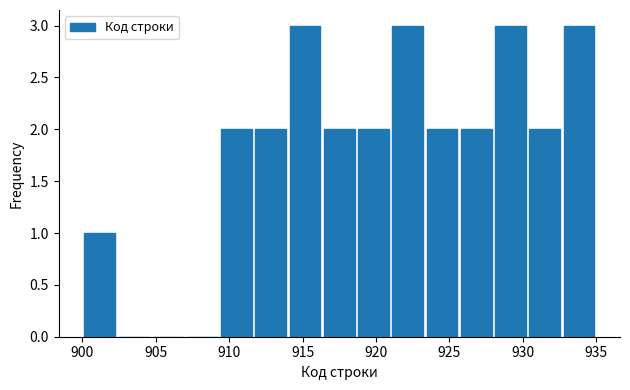

Reading left to right, transcribe this chart: for each bar, give the range it covers on the x-axis and its height. Neither the bar edges nor the heights are printed on the chart, so give them approximately, as read against the axes.

900.0 to 902.5: 1
902.5 to 904.5: 0
904.5 to 907.0: 0
907.0 to 909.5: 0
909.5 to 911.5: 2
911.5 to 914.0: 2
914.0 to 916.5: 3
916.5 to 918.5: 2
918.5 to 921.0: 2
921.0 to 923.5: 3
923.5 to 925.5: 2
925.5 to 928.0: 2
928.0 to 930.5: 3
930.5 to 932.5: 2
932.5 to 935.0: 3